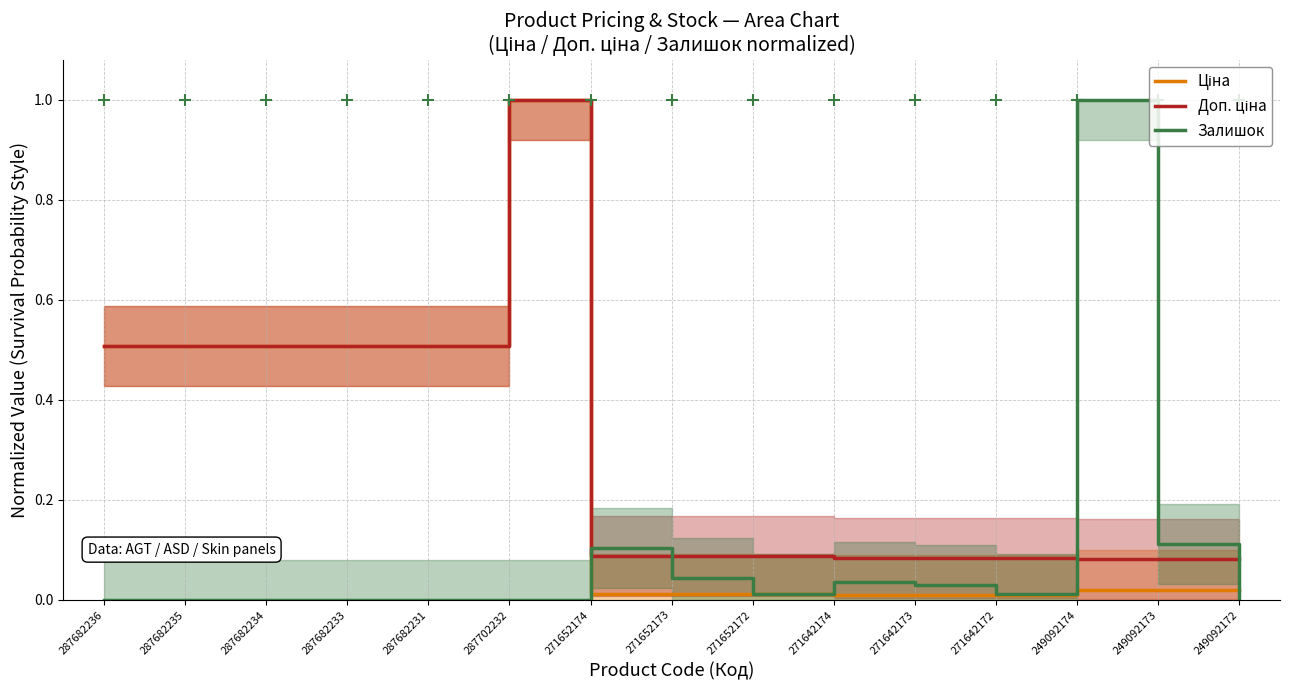

How many categories are shown in the chart?

15